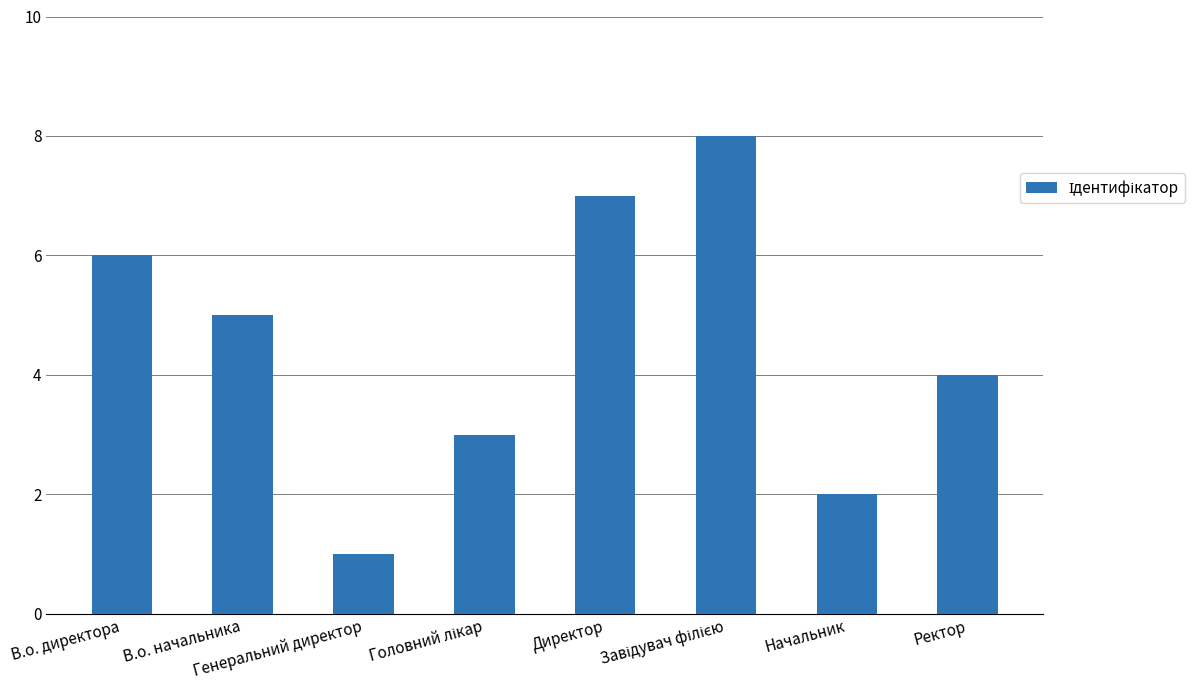

Does the chart contain stacked bars?

No